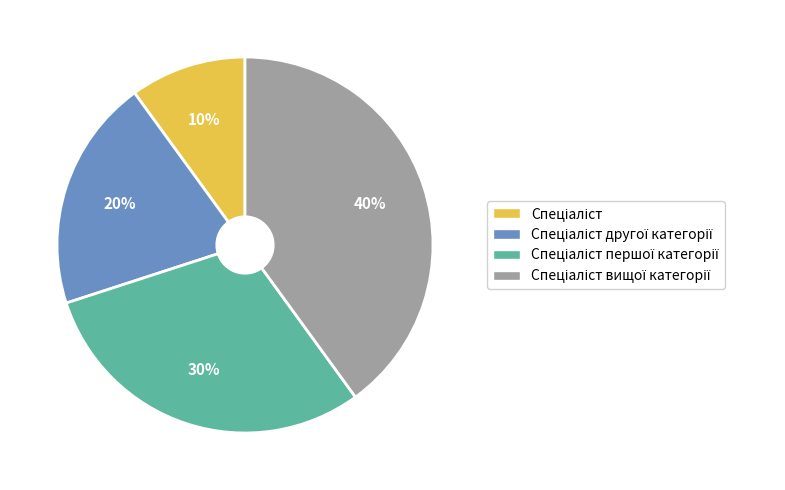

How many slices are in this pie chart?

4